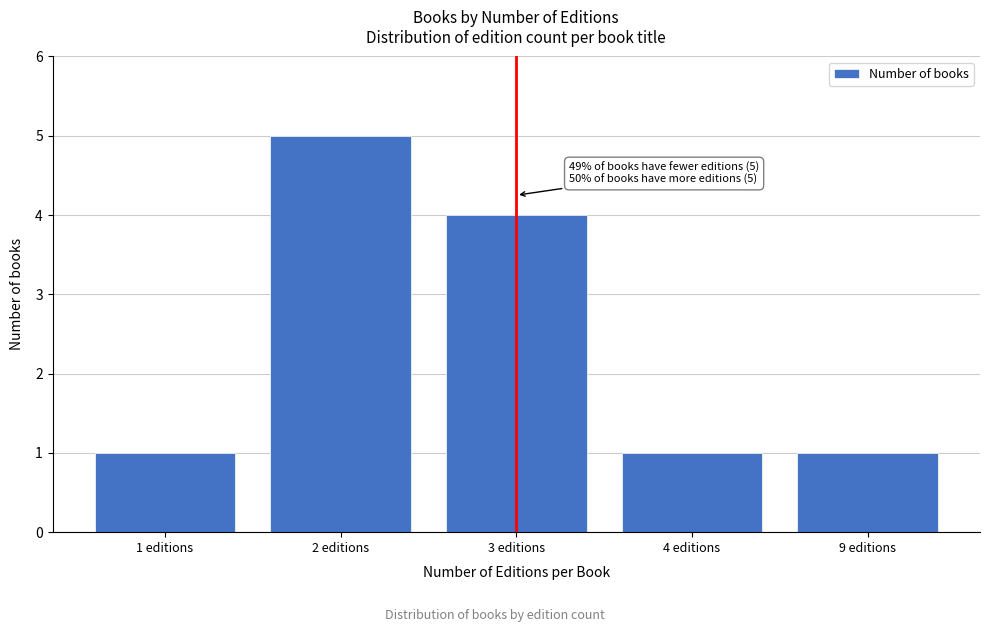

Reading left to right, list all the values displayed in this chart.

1	5	4	1	1